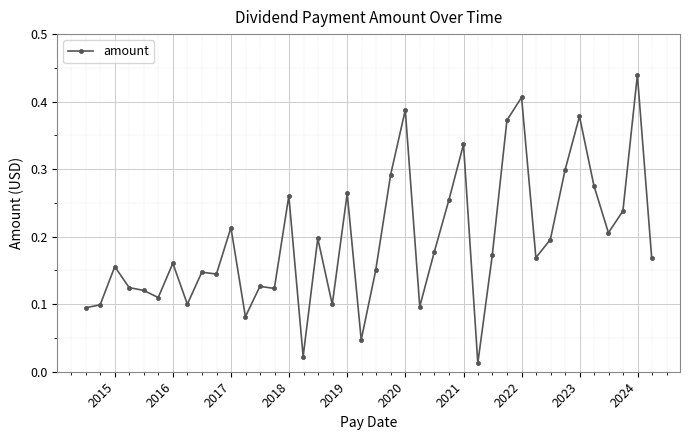

True or false: the data has more than 0 interior local peaks.

True